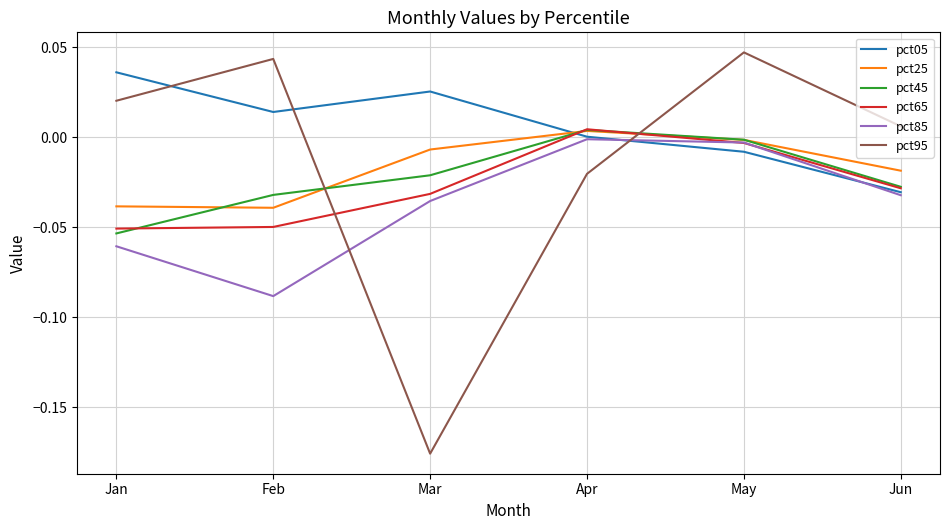

At which category does the chart reach its peak across all series?

May